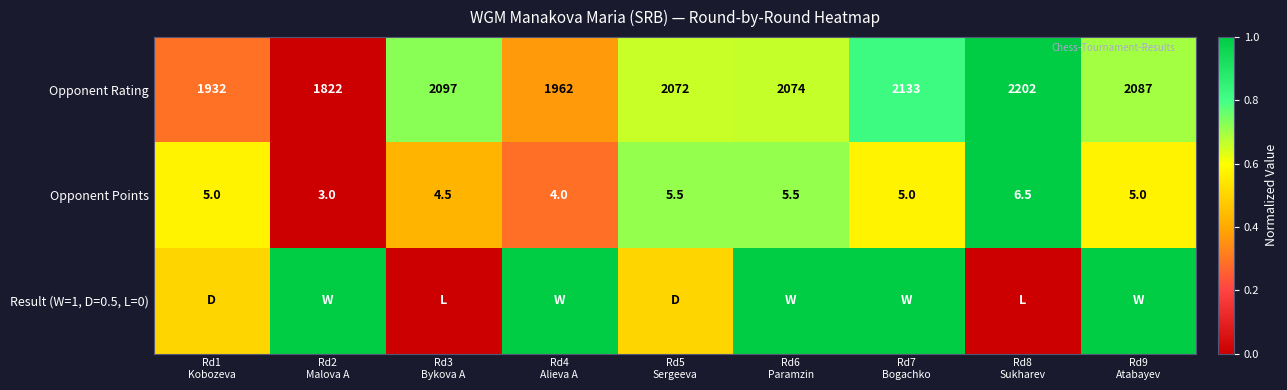

What is the maximum value for Opponent Points?

6.5